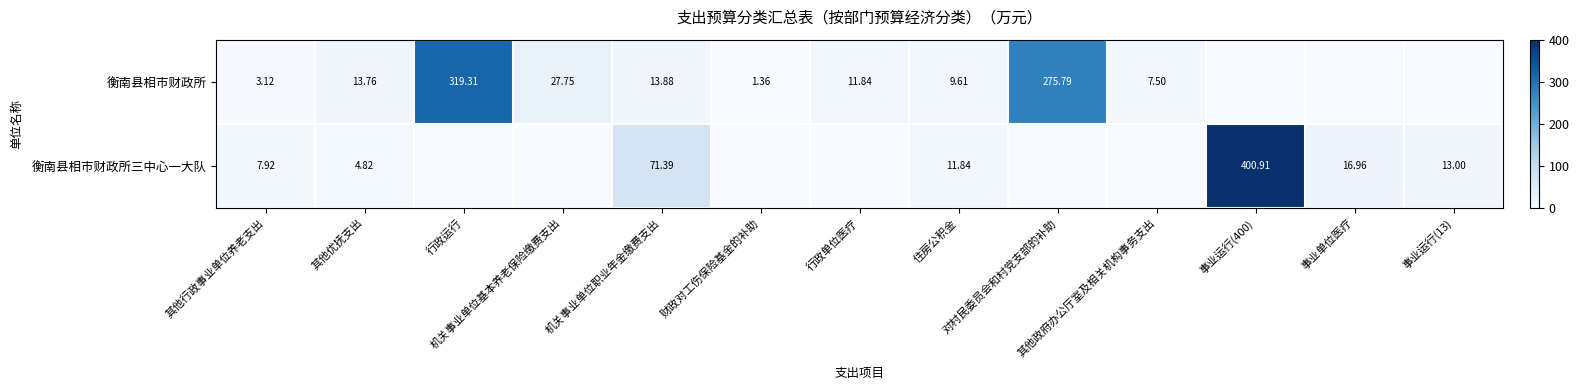

At how many categories does at least one series exceed 78?

3